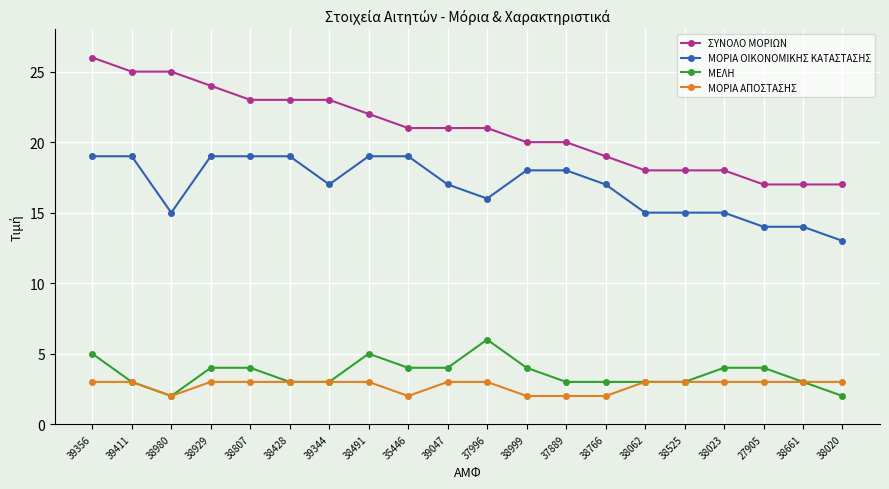

Read the ΣΥΝΟΛΟ ΜΟΡΙΩΝ value at 38661.

17